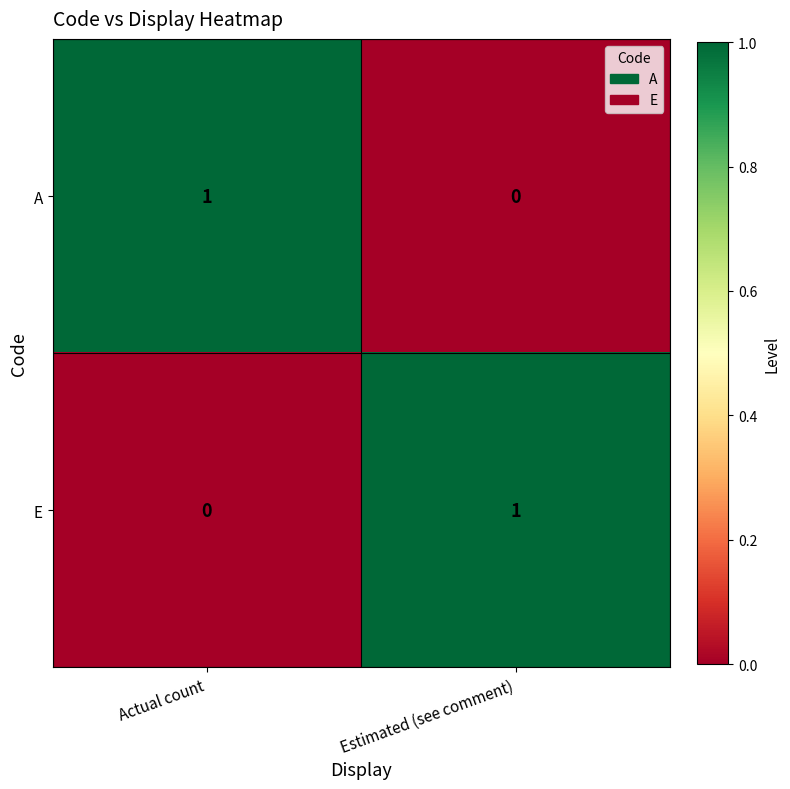

Reading left to right, list all the values displayed in this chart.

A: Actual count=1	Estimated (see comment)=0
E: Actual count=0	Estimated (see comment)=1